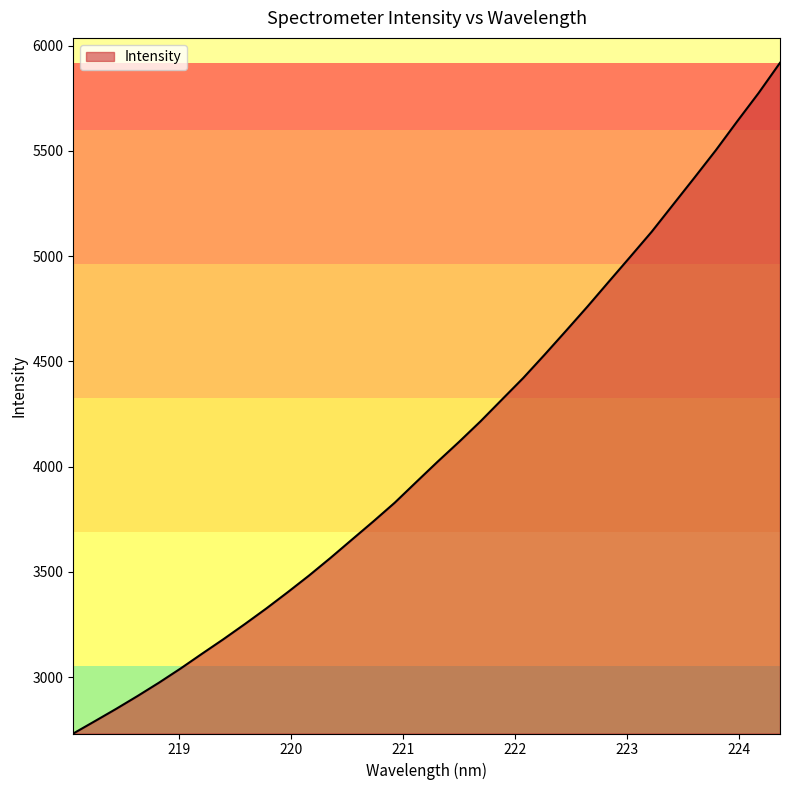

What is the difference between the maximum and minimum values?

3186.3